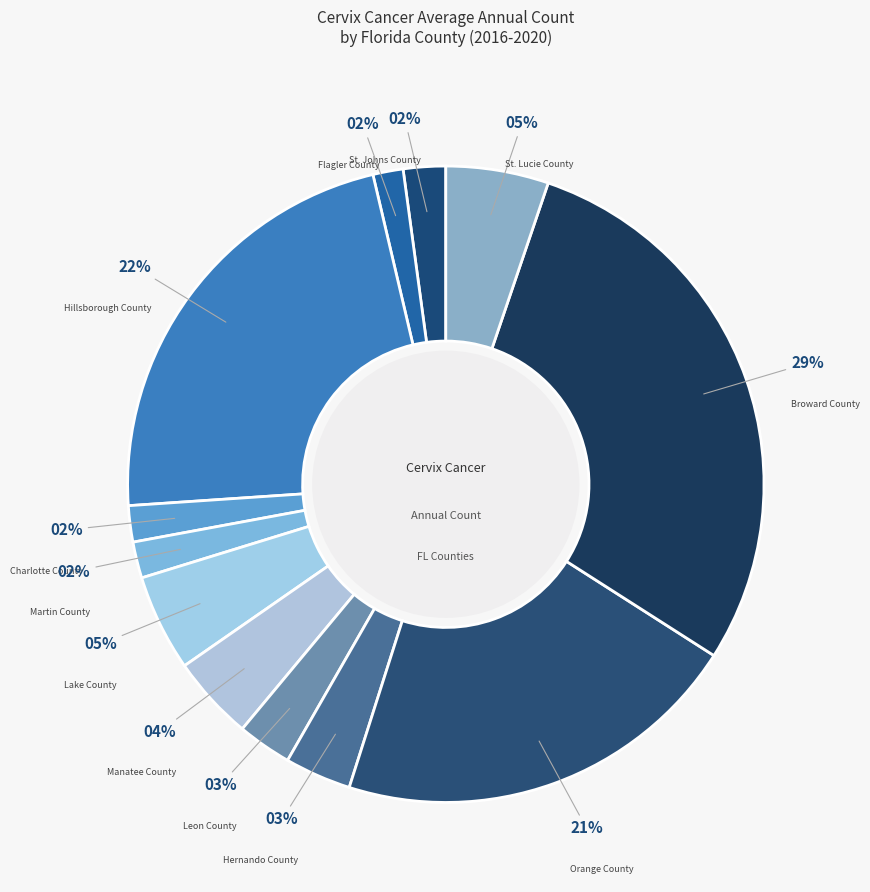

Count the number of slices in the pie.

12